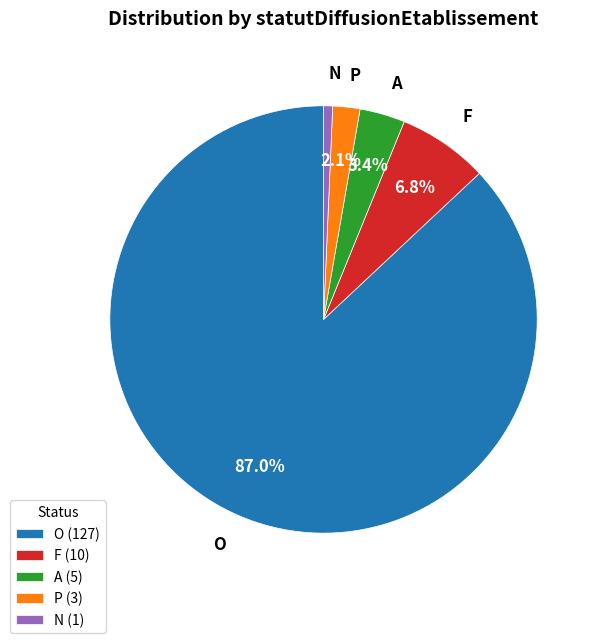

True or false: N accounts for 1% of the total.

True